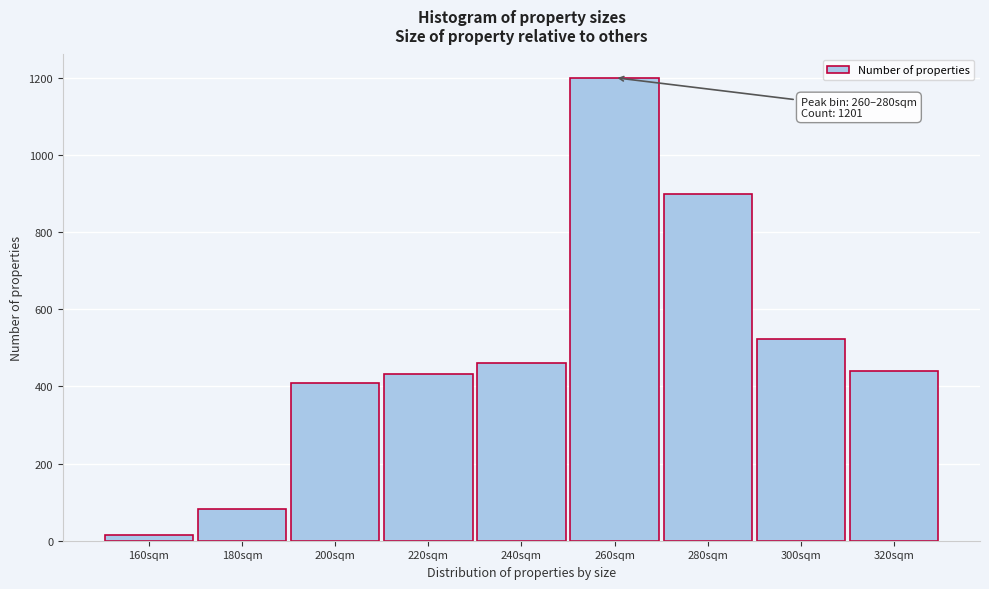

Reading left to right, what are all the values shown in this chart?

160sqm=16	180sqm=83	200sqm=409	220sqm=432	240sqm=462	260sqm=1201	280sqm=898	300sqm=523	320sqm=440